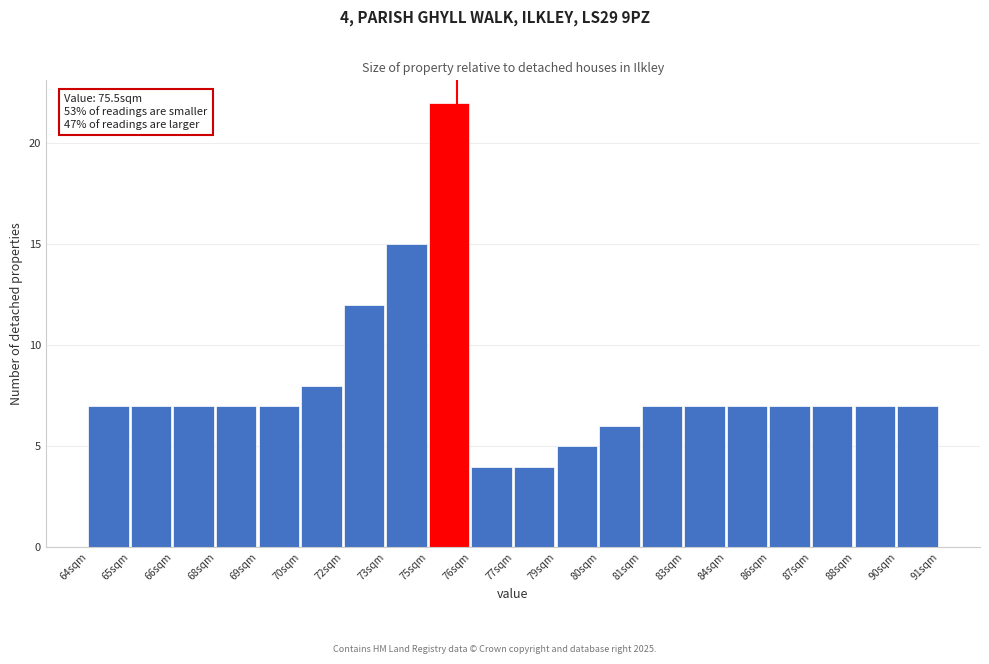

Reading left to right, extract all data points from this chart.

7	7	7	7	7	8	12	15	22	4	4	5	6	7	7	7	7	7	7	7